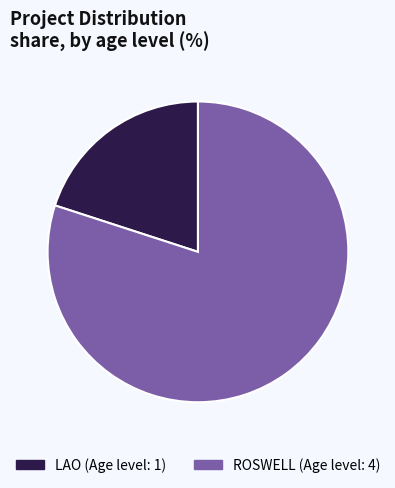

Is it true that LAO (Age level: 1) is 20% of the pie?

True